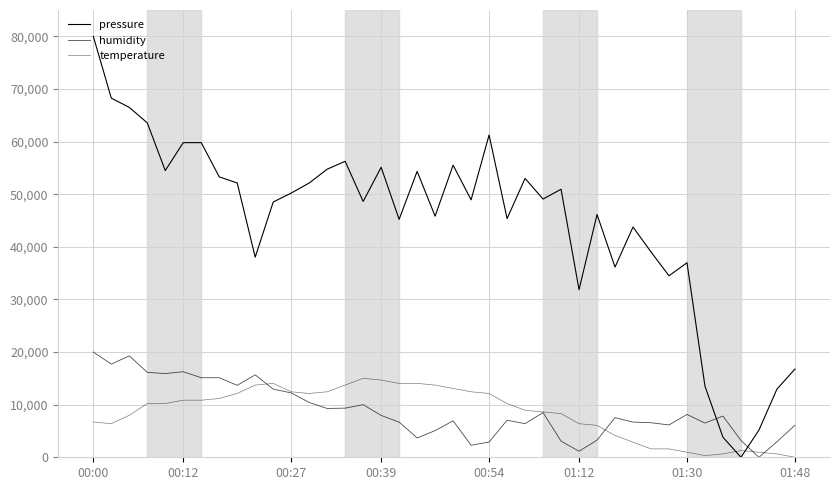

What is the sum of all humidity values?

355602.4